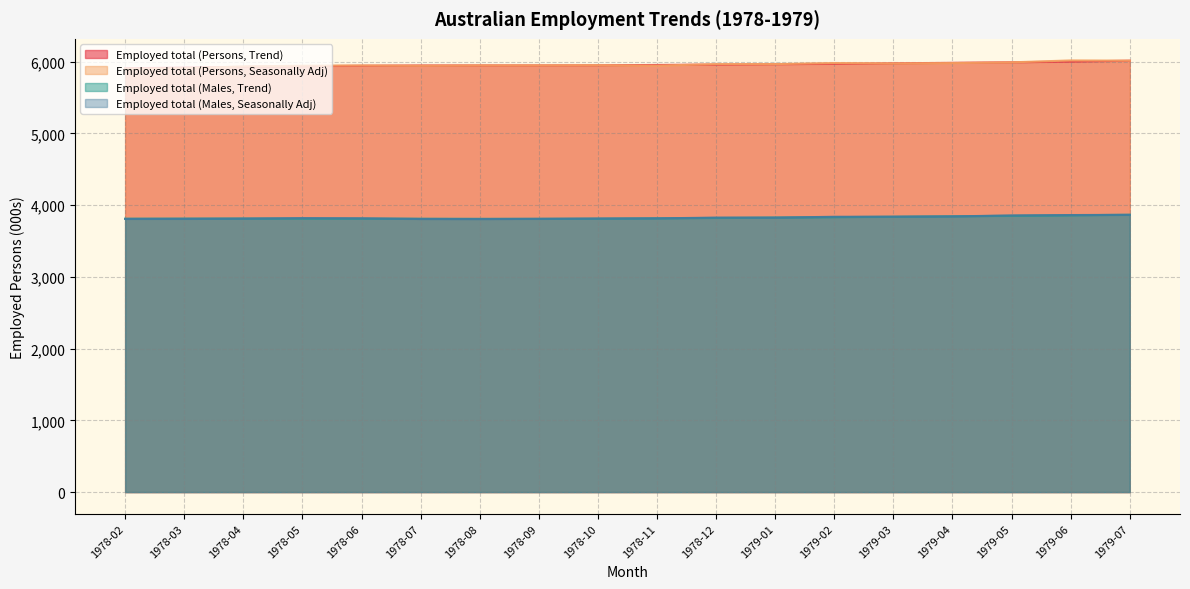

True or false: Employed total (Persons, Trend) has a value of 6012.7 at 1979-07.

True